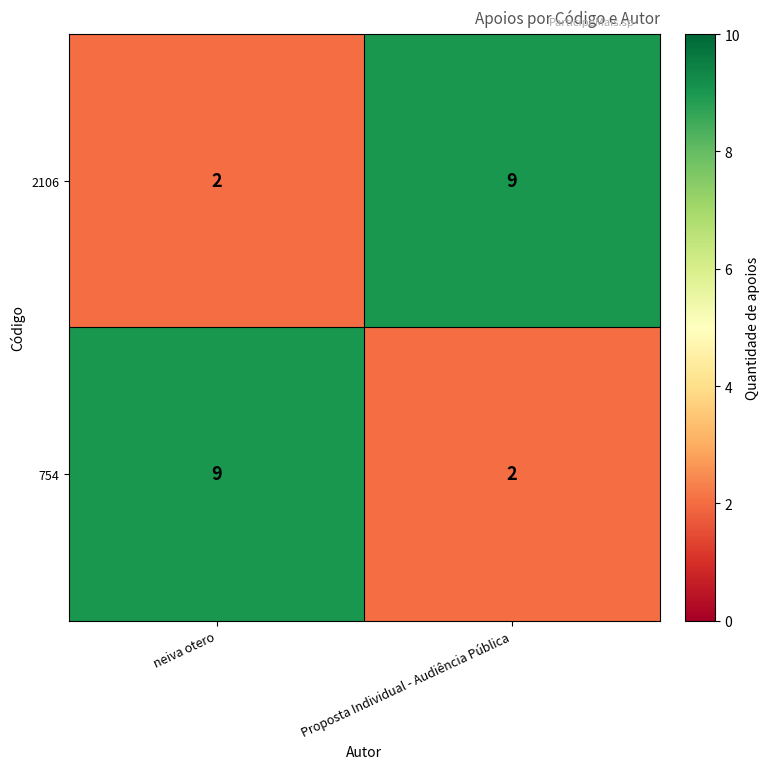

The value of 2106 at neiva otero is 2. True or false?

True